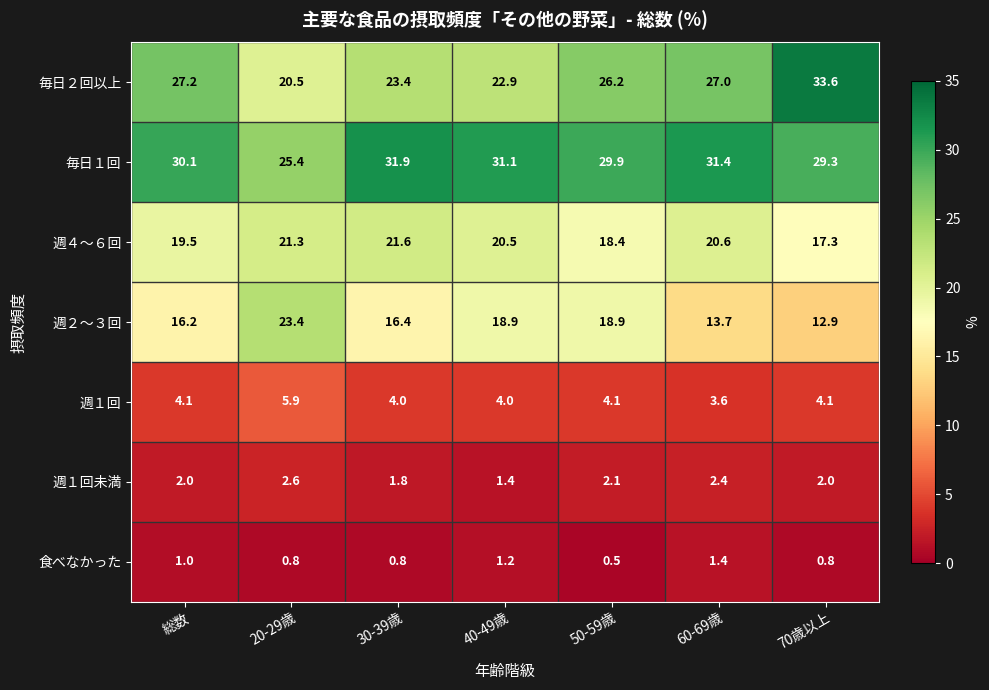

What is the spread (max minus min) of values at 60-69歳?

30.0